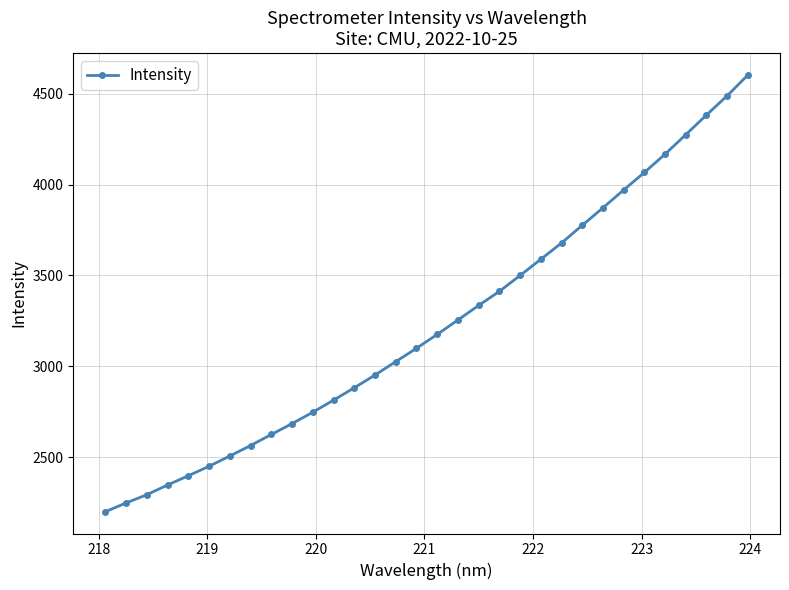

What is the greatest value displayed?

4602.8